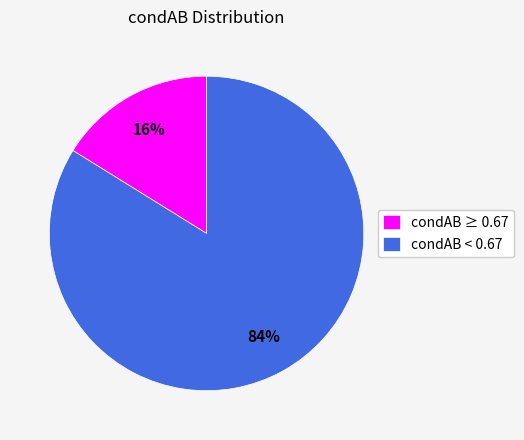

Which slice is the largest?

condAB < 0.67